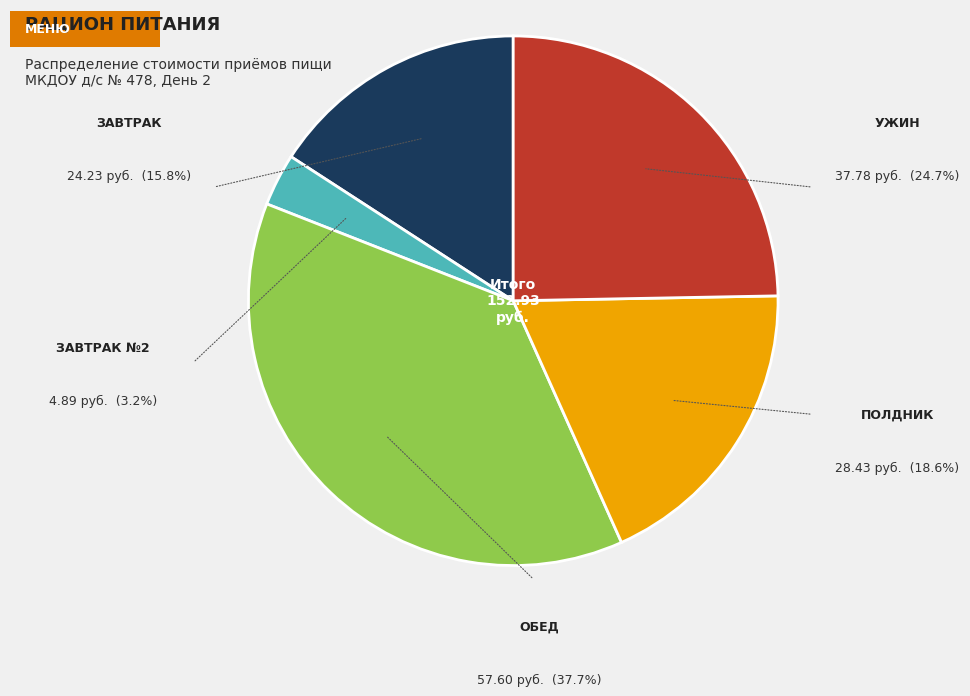

Is there a majority slice in this chart?

No